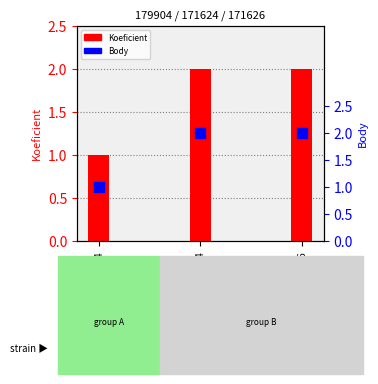

Is the value of Koeficient at 171626 greater than the value of Body at 171626?

No